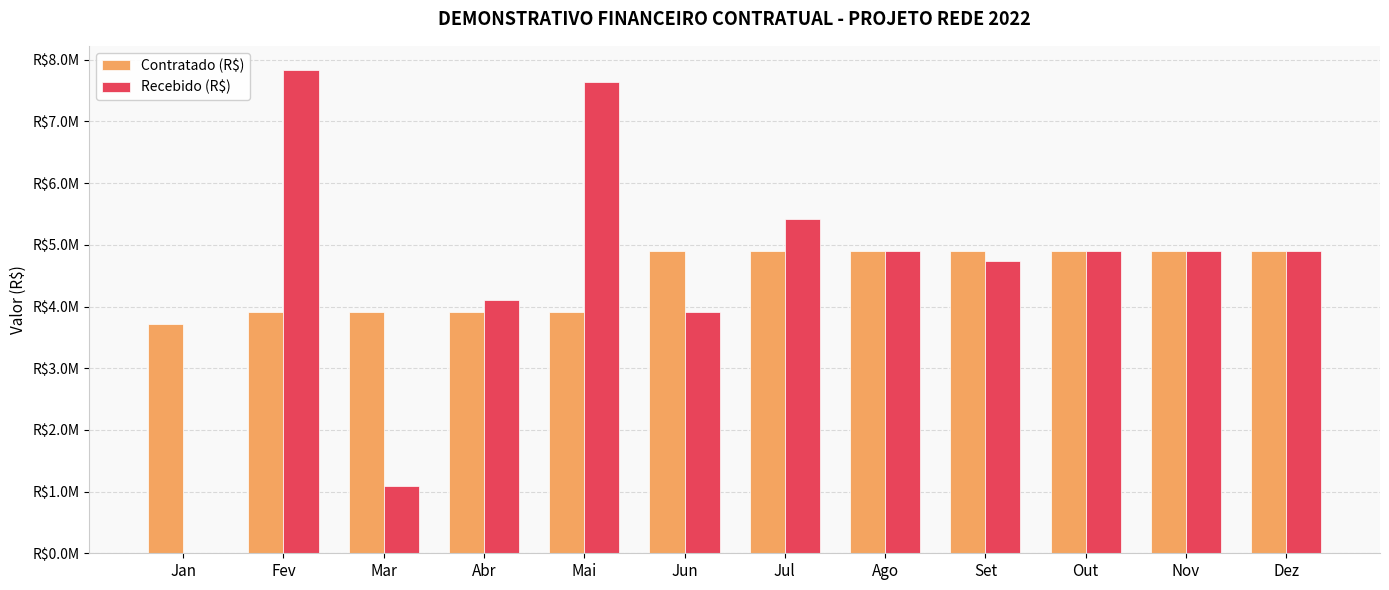

Reading left to right, transcribe all the data shown in this chart.

Contratado (R$): 3722371.2	3917292.7	3917292.7	3917292.7	3917292.7	4894546.5	4894546.5	4894546.5	4894546.5	4894546.5	4894546.5	4894546.5
Recebido (R$): 0.0	7834584.3	1083988.1	4112214.2	7638328.3	3917292.7	5415748.6	4894546.5	4731670.9	4894546.5	4894882.2	4894546.5